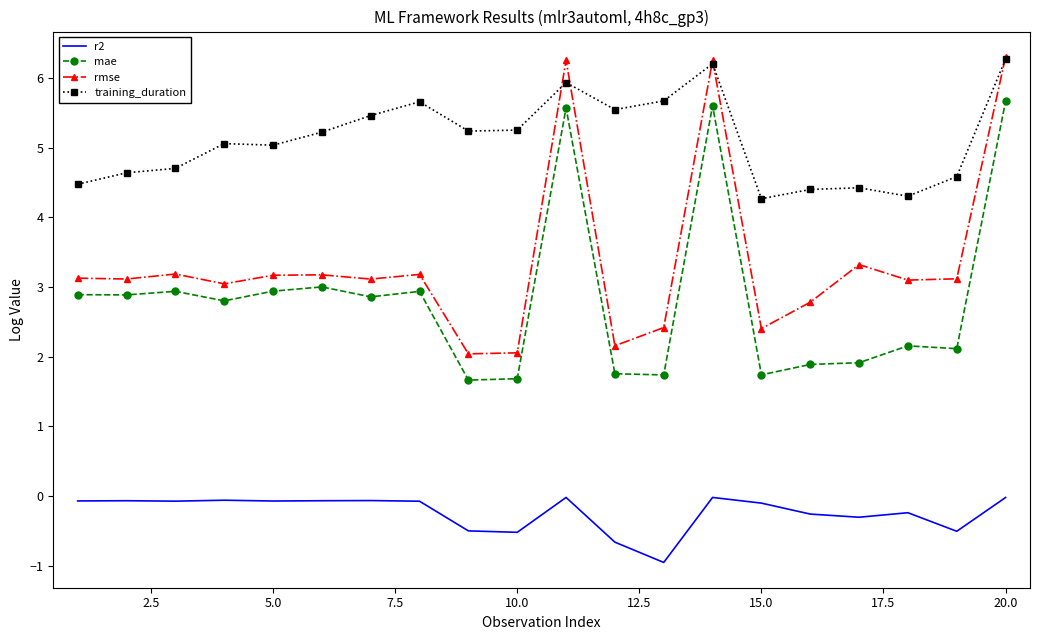

True or false: r2 and rmse intersect in this chart.

False